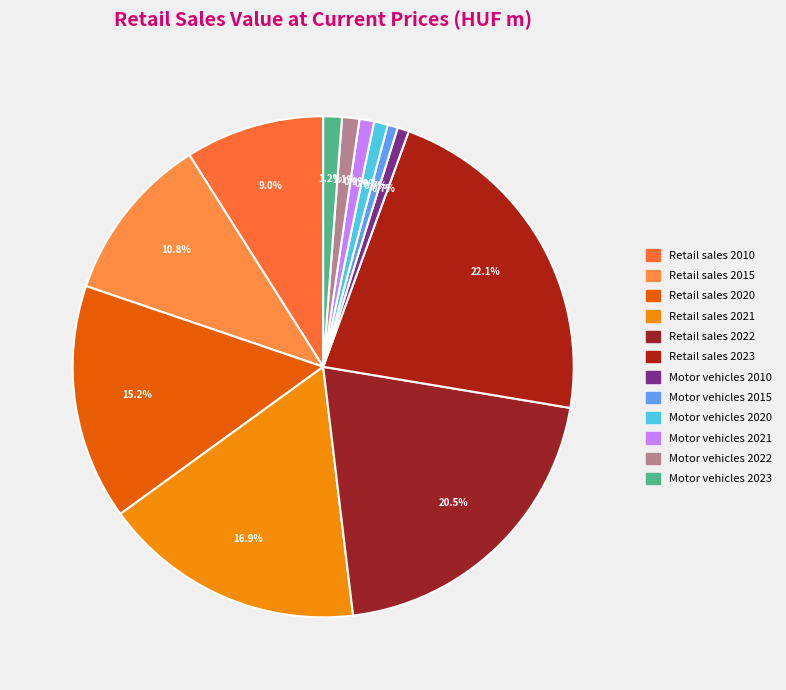

How much of the chart is everything except Motor vehicles 2015?

99.3%